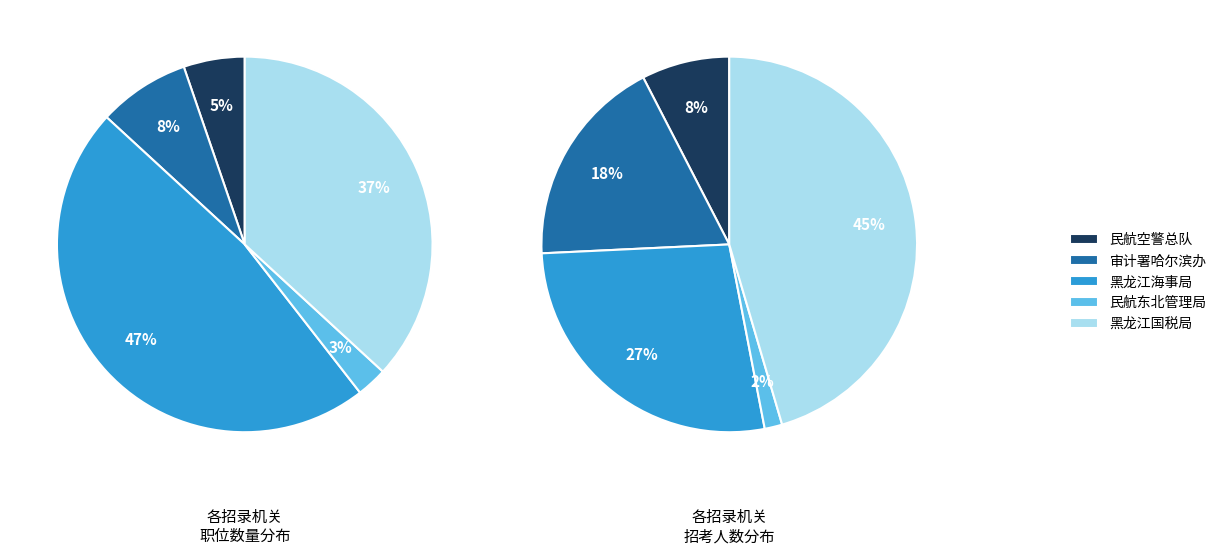

How many slices are in this pie chart?

5